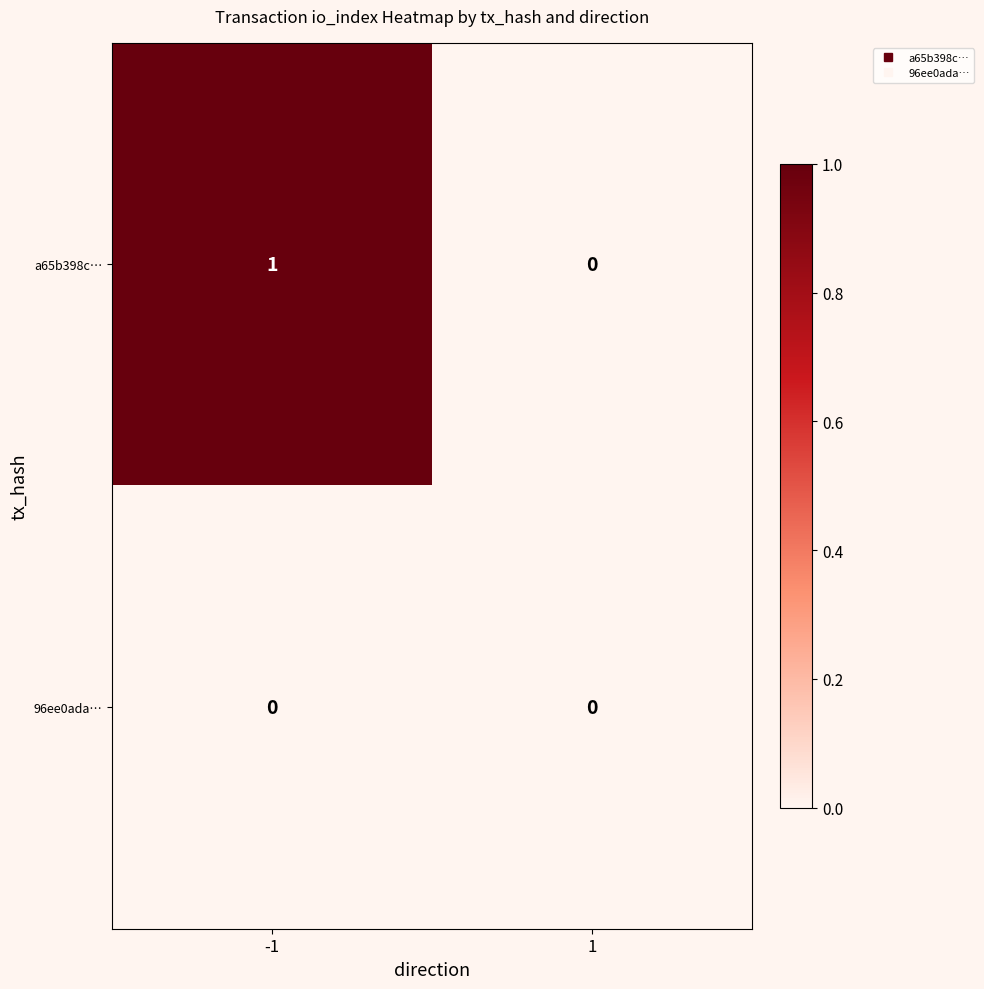

Is it true that a65b398c… equals 1 at -1?

True